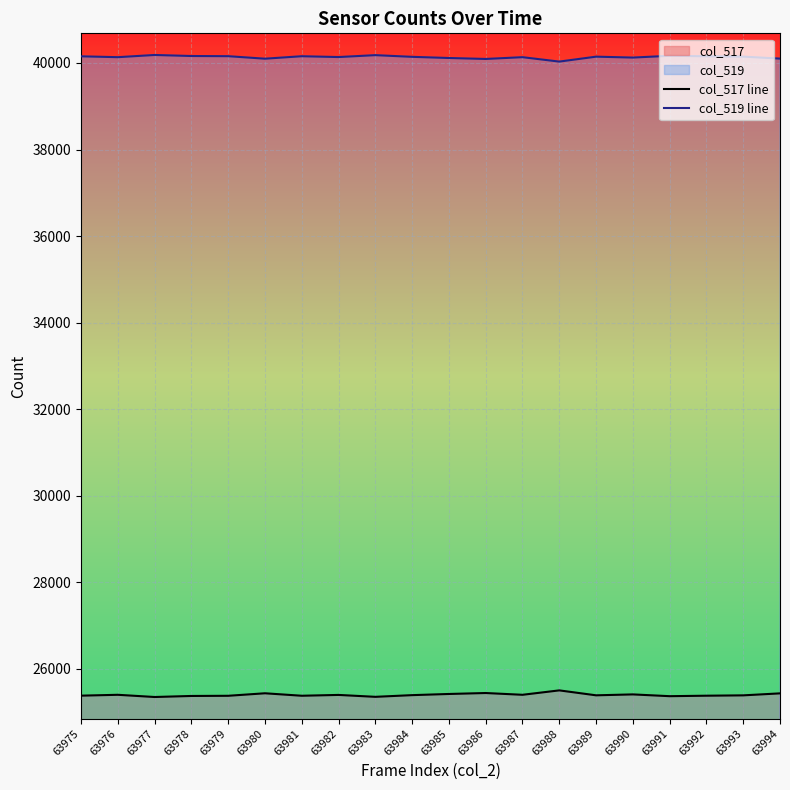

List the labels in order of col_519 line value, largest first.

63977, 63983, 63991, 63978, 63979, 63981, 63992, 63975, 63993, 63989, 63984, 63982, 63976, 63987, 63990, 63985, 63994, 63980, 63986, 63988